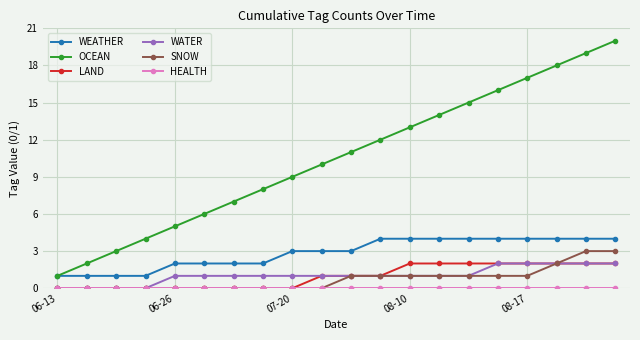

What is the maximum value shown in the chart?

20